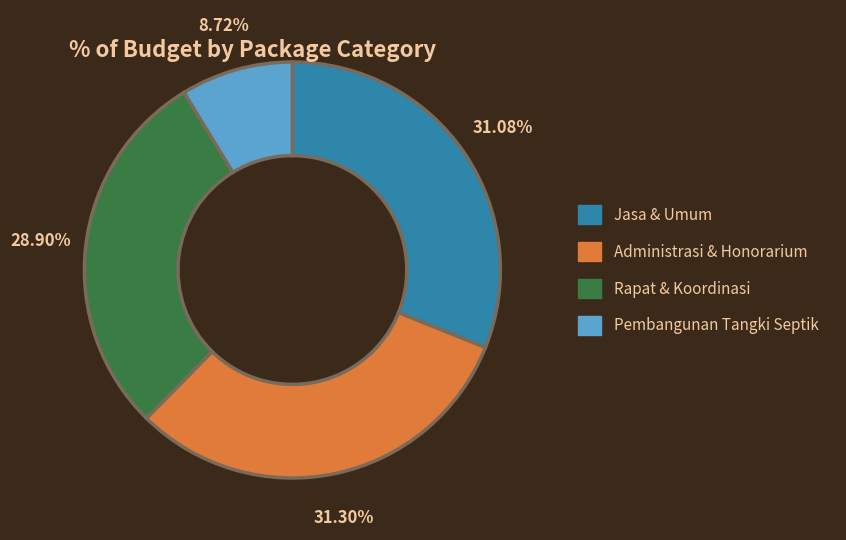

Which slice is the smallest?

Pembangunan Tangki Septik